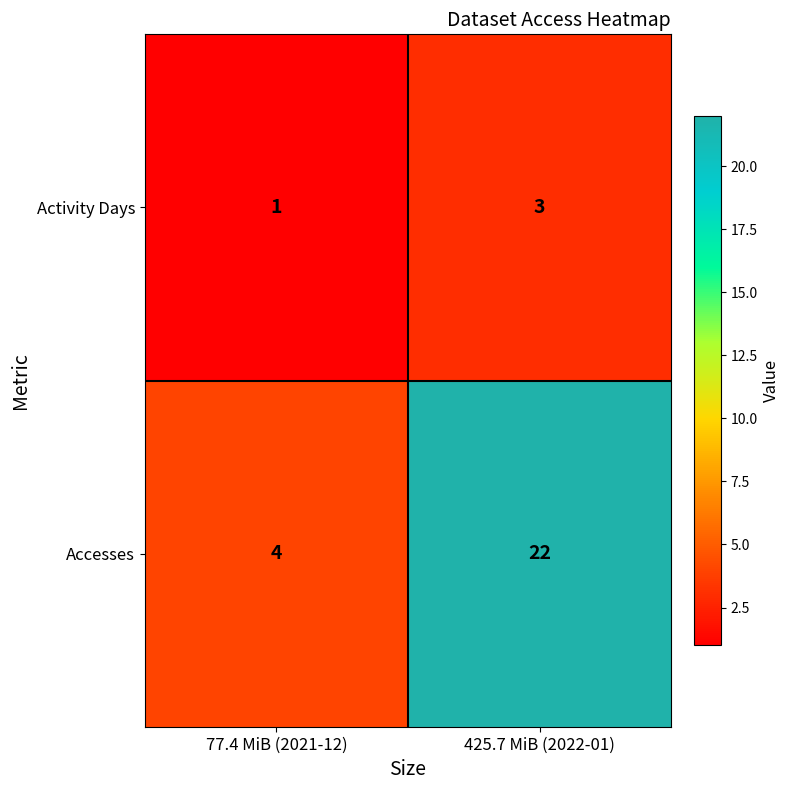

Which series has the largest range (max minus min)?

Accesses